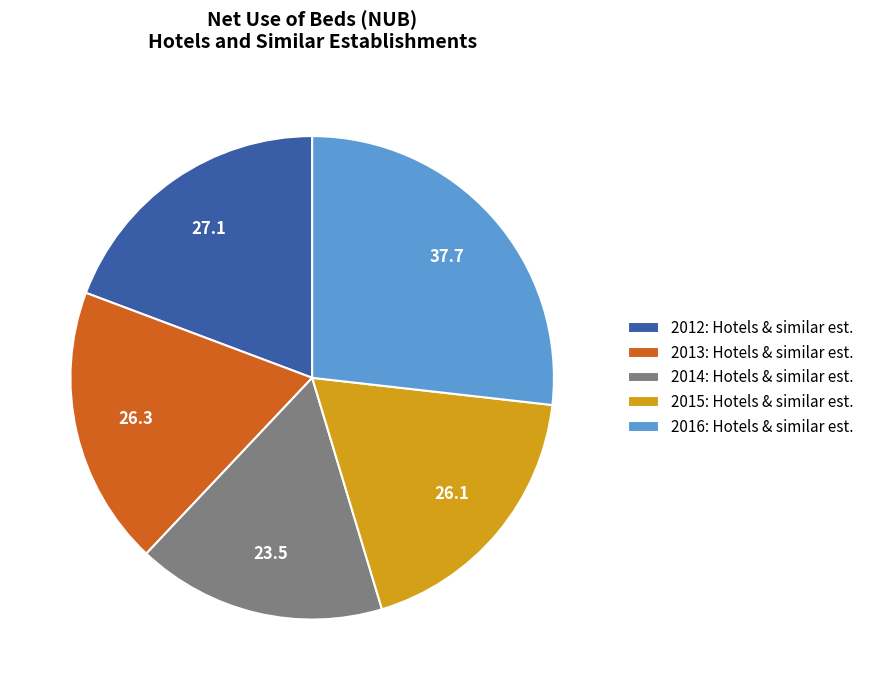

Is the sum of 2012 and 2016 greater than half?

No